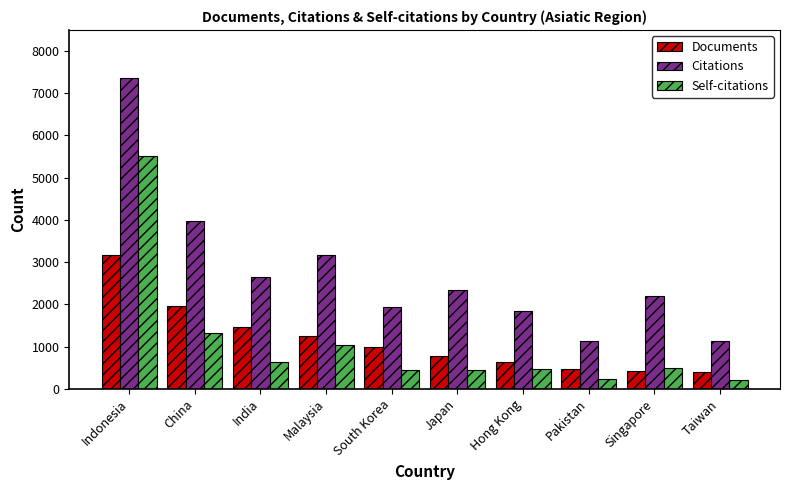

What is the difference between the maximum and minimum values in the Documents series?

2768